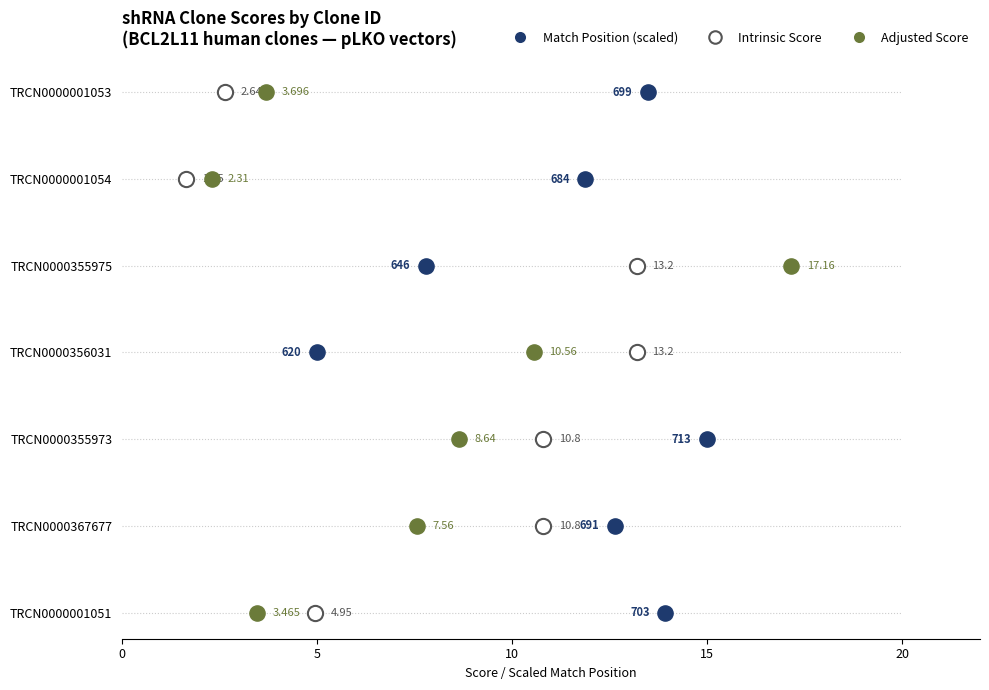

Which series has the widest spread of Y values?

Match Position (scaled)